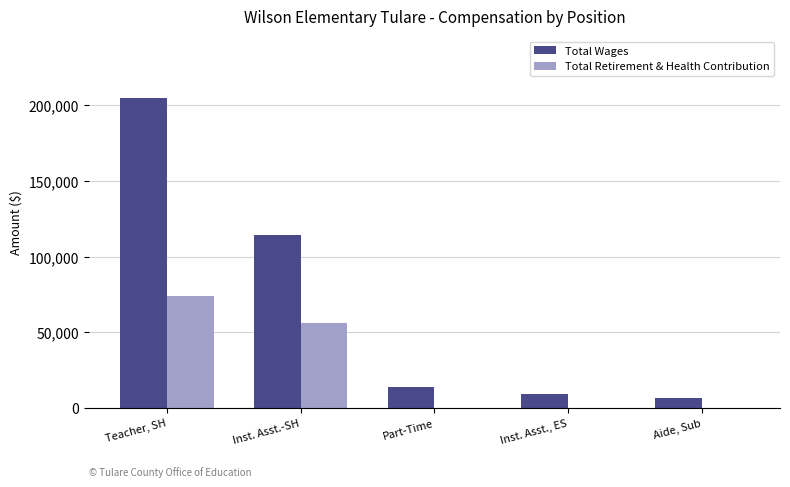

Which series changed the most between Inst. Asst.-SH and Aide, Sub?

Total Wages